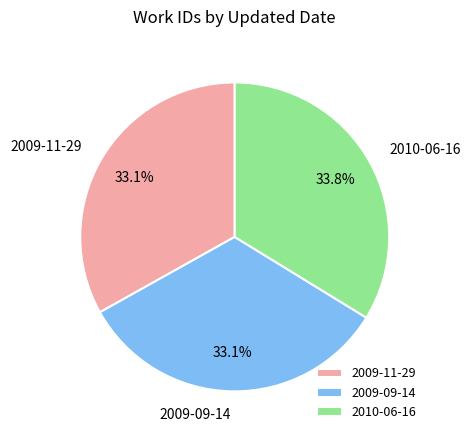

To the nearest percent, what percentage of the pie is 2009-09-14?

33%